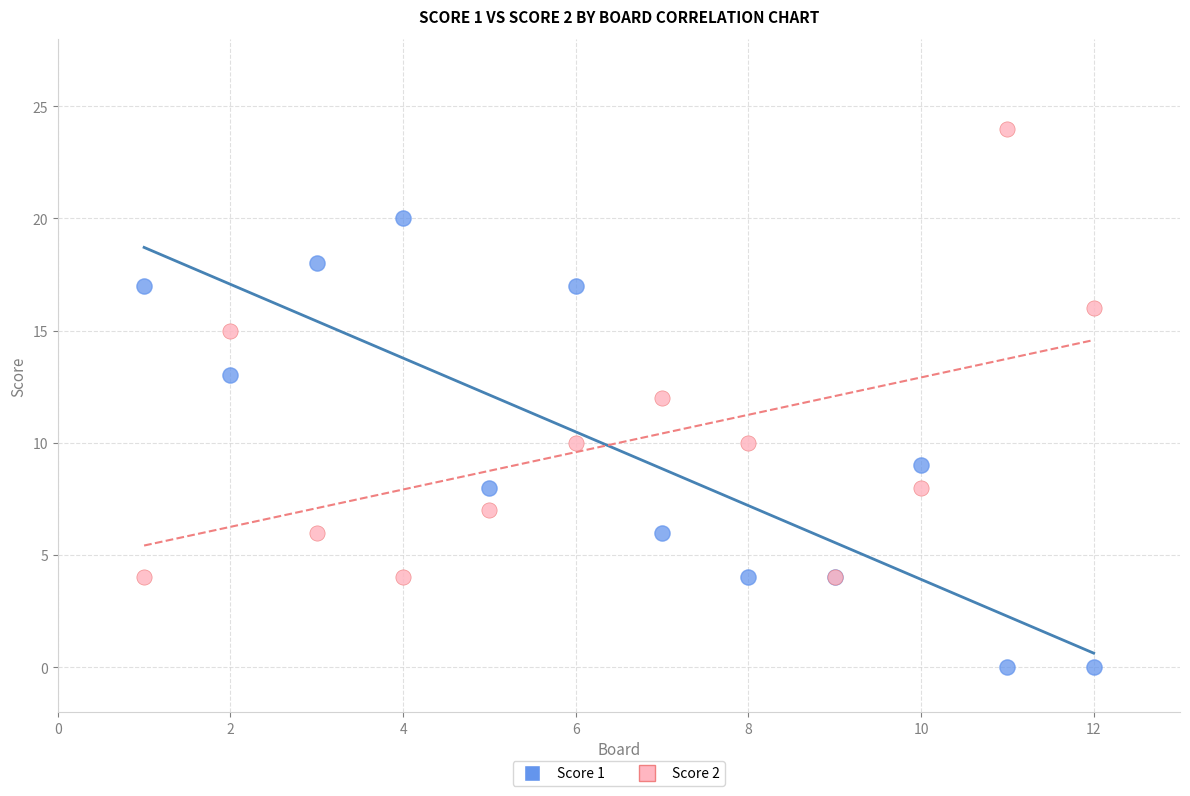

Which series contains the highest Y value?

Score 2